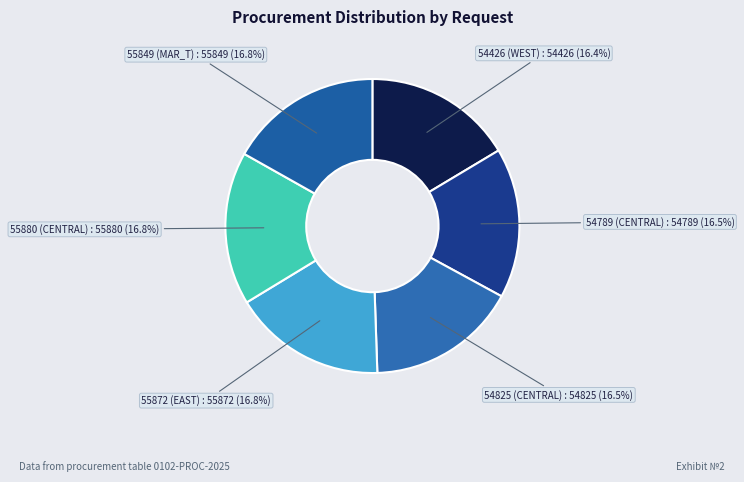

Does any single category account for the majority?

No